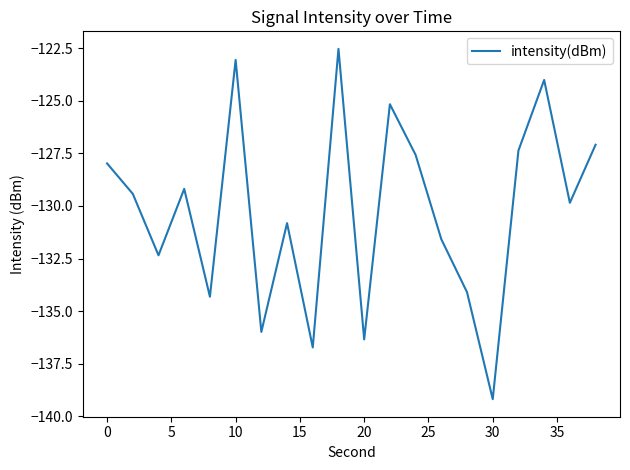

What is the greatest value displayed?

-122.5